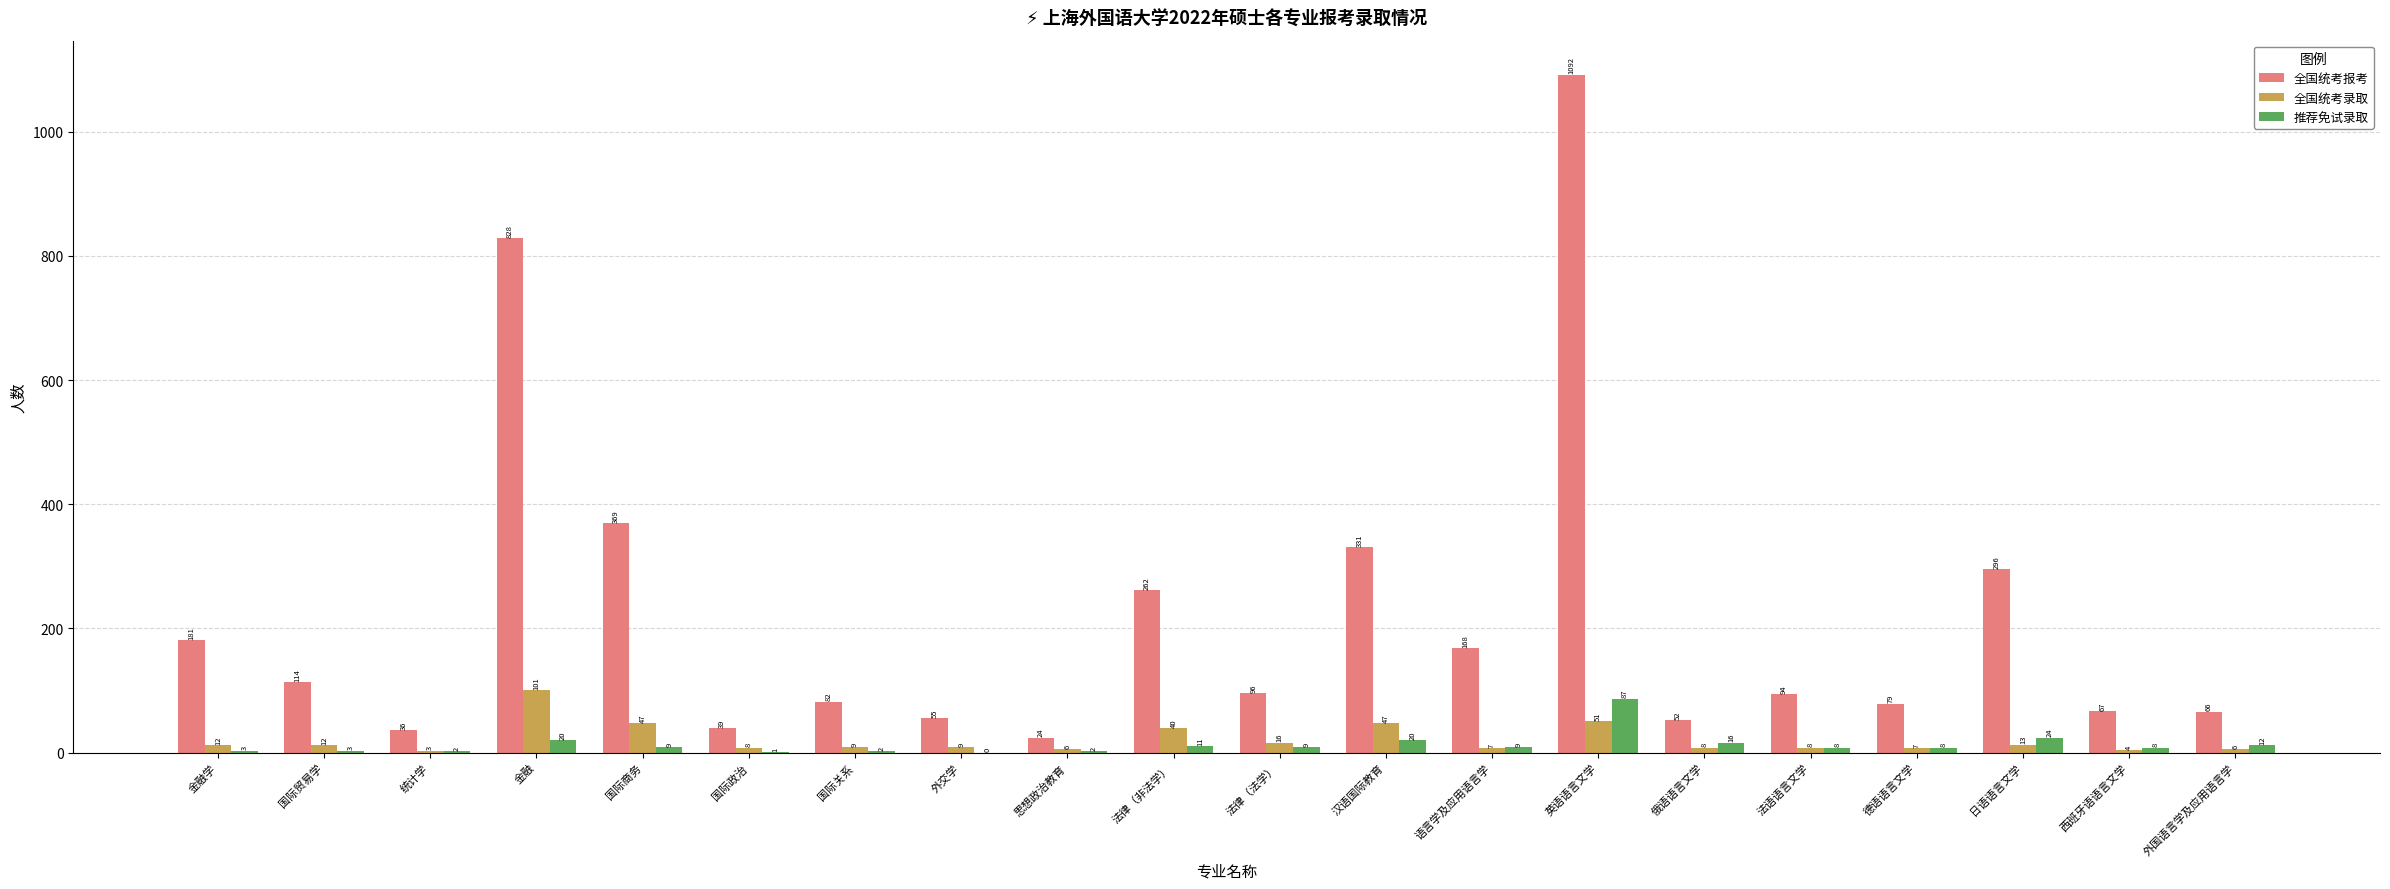

What is the approximate value of 全国统考报考 at 金融学, to the nearest 50?

200